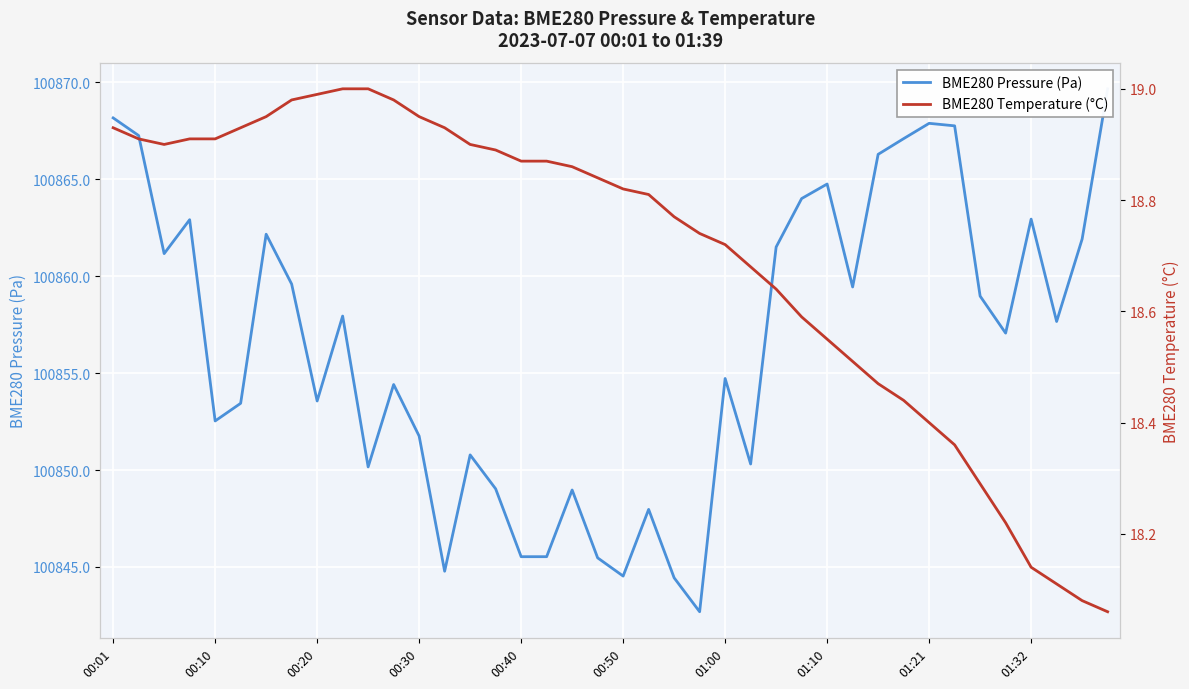

What is the greatest value displayed?

100869.7